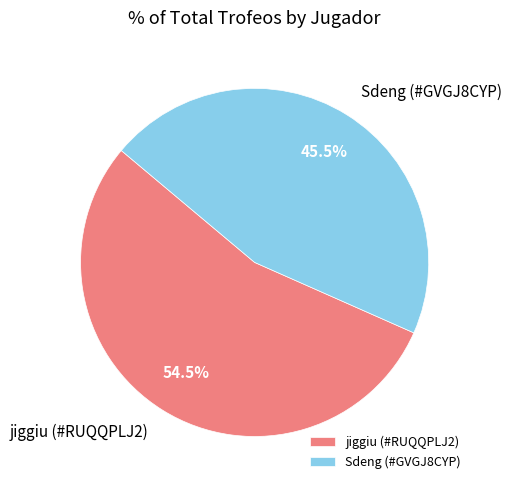

Is there a majority slice in this chart?

Yes